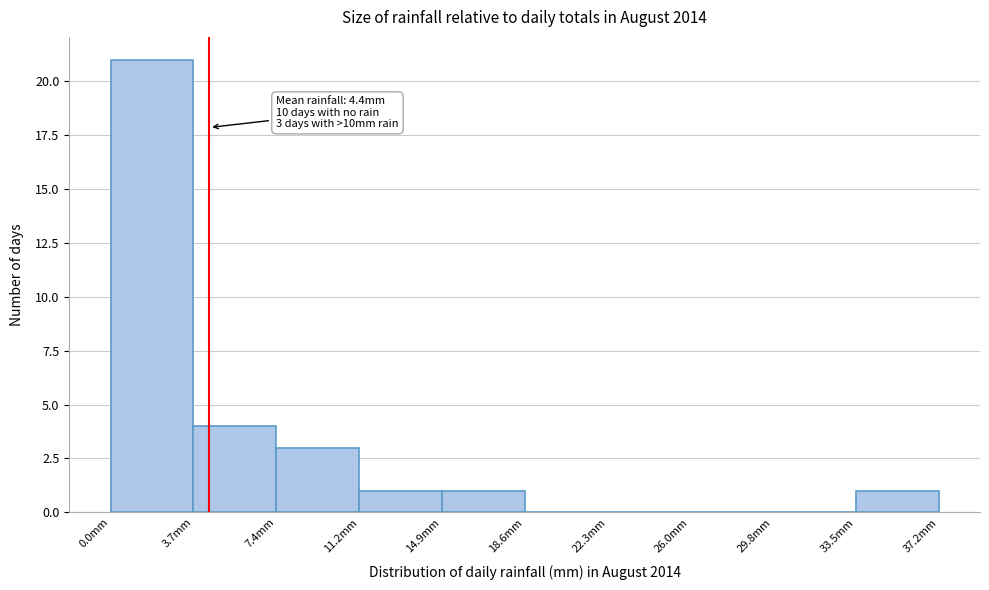

Over which range of the x-axis is the bar tallest?

0.0 to 3.5